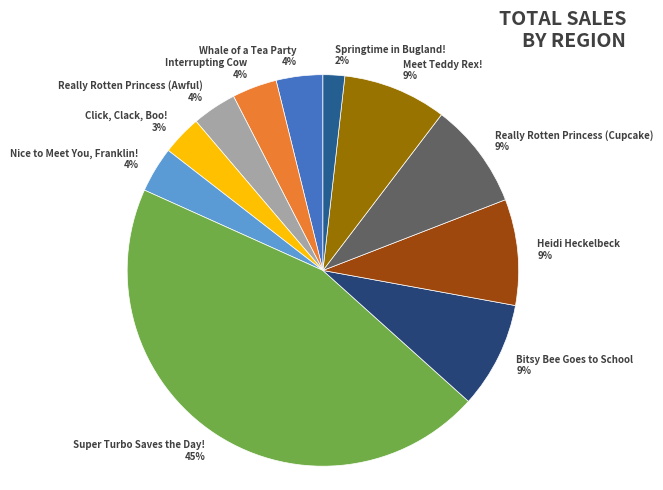

To the nearest percent, what percentage of the pie is Really Rotten Princess (Cupcake)?

9%